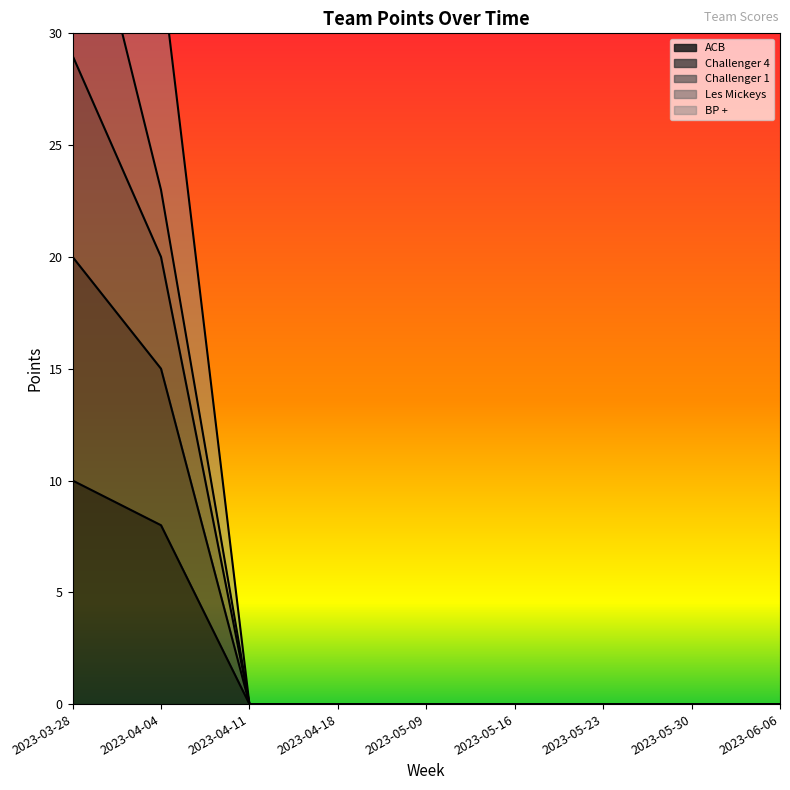

What is the label of the 3rd point from the left?

2023-04-11